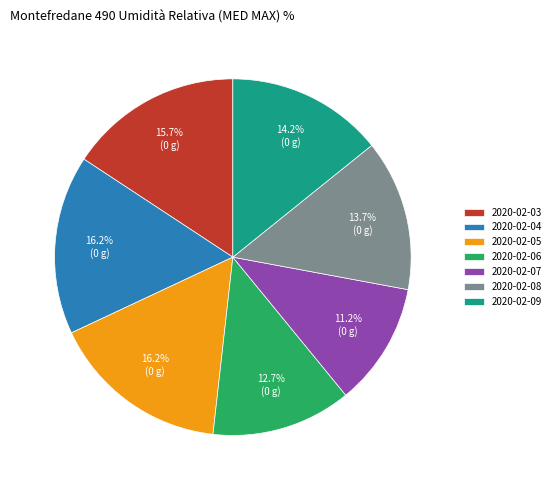

Which slice is the smallest?

2020-02-07